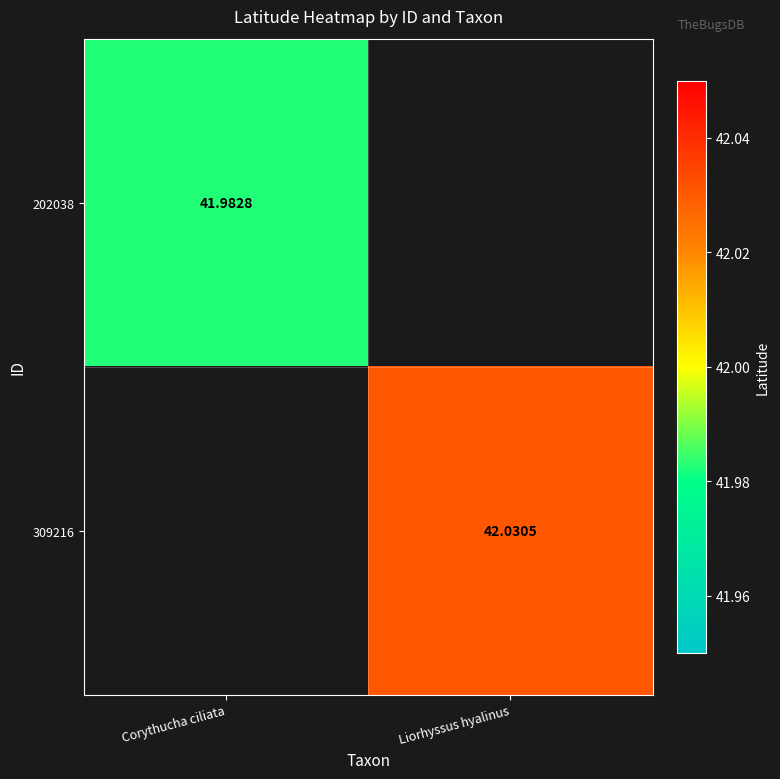

Which label corresponds to the largest value in the chart?

Liorhyssus hyalinus